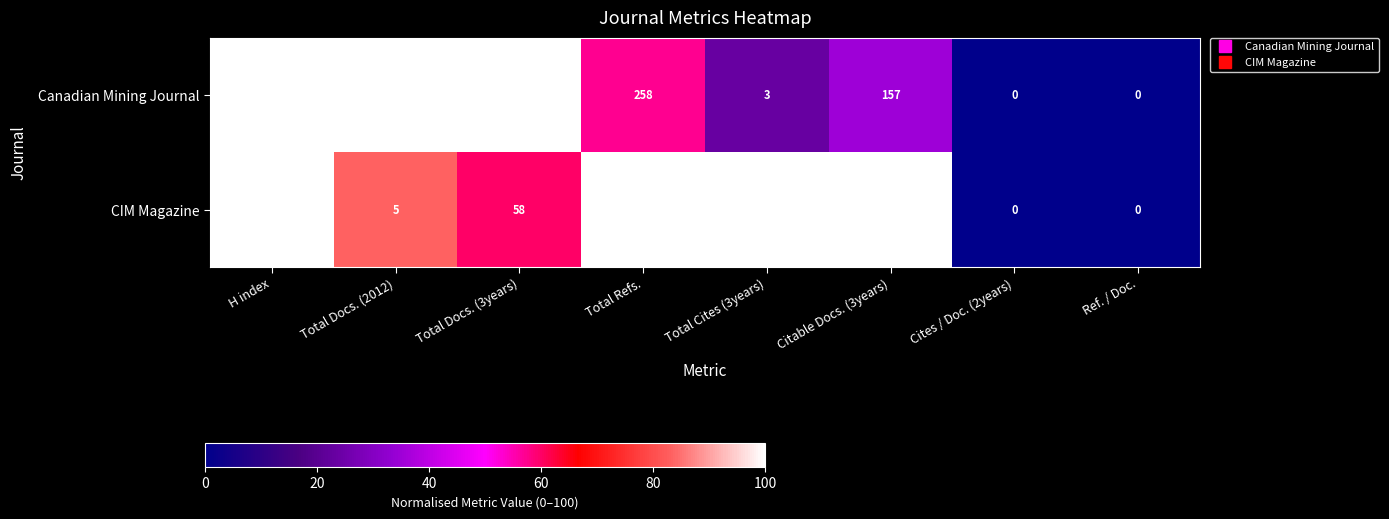

What is the difference between the maximum and second lowest values in the CIM Magazine series?

451